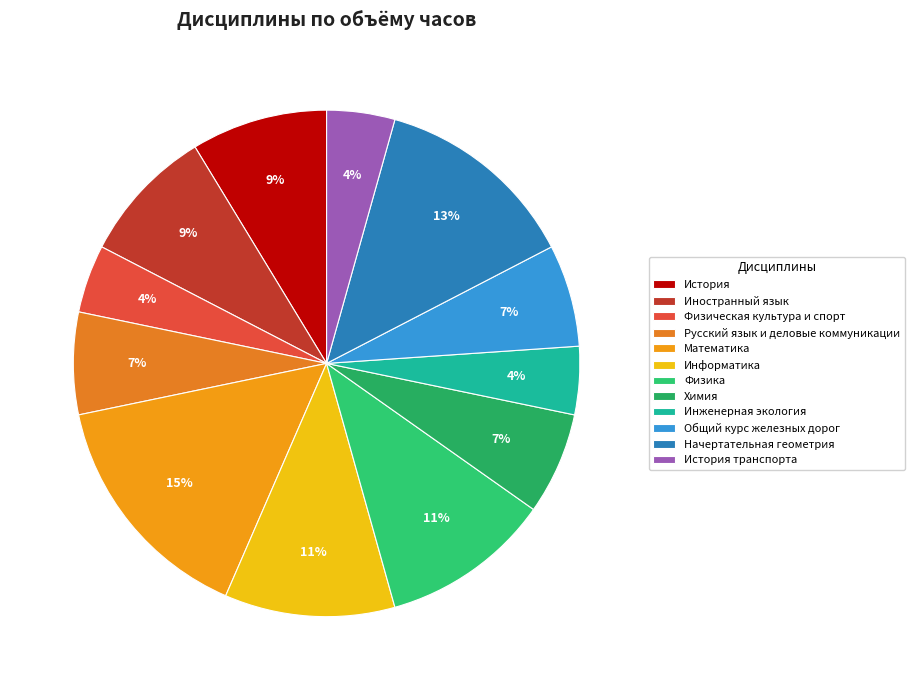

To the nearest percent, what is the average slice percentage?

8%